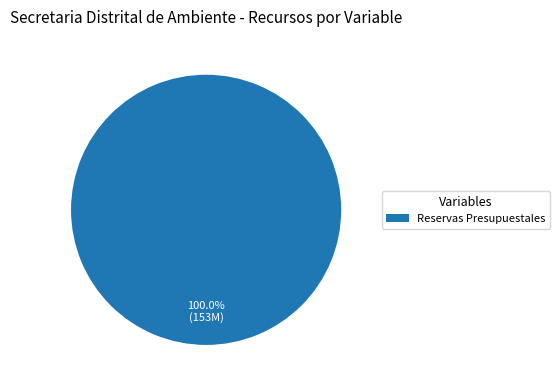

Which category accounts for the majority?

Reservas Presupuestales